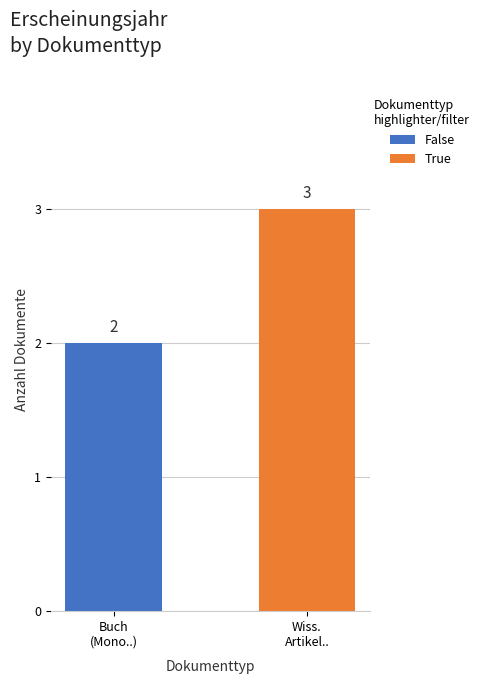

Reading right to left, extract all data points from this chart.

3	2